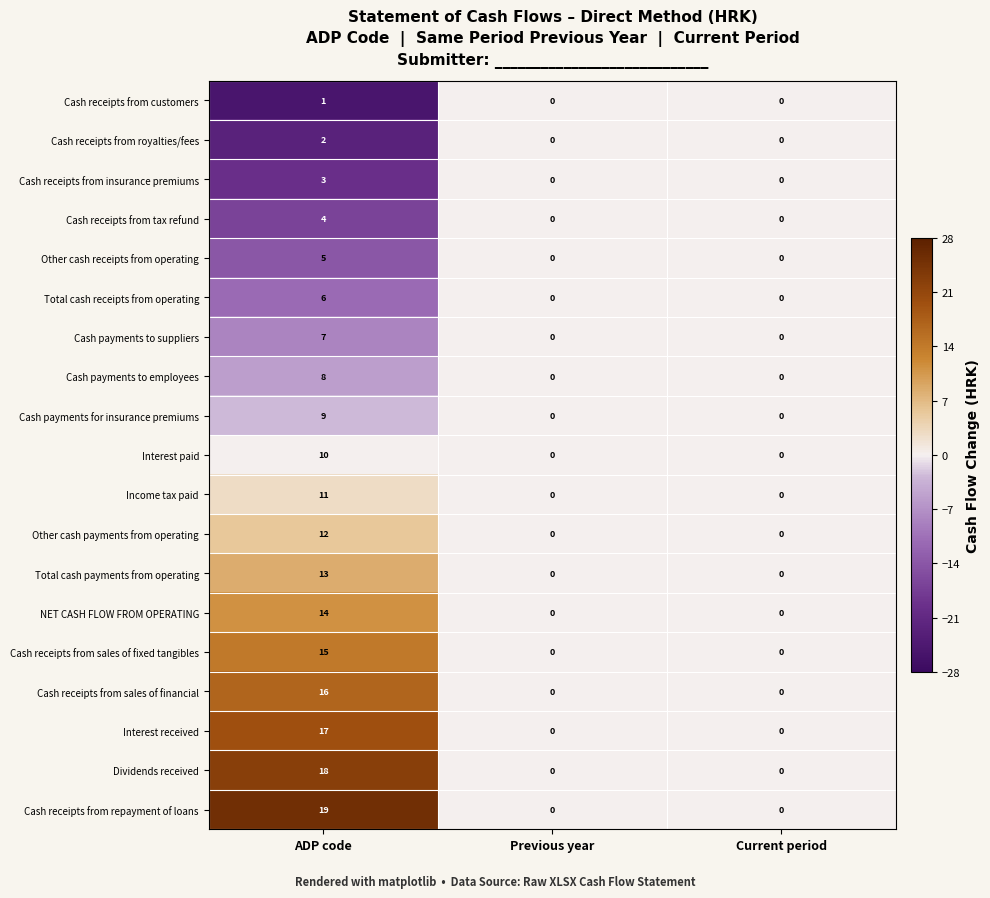

How many distinct data groups are displayed?

19